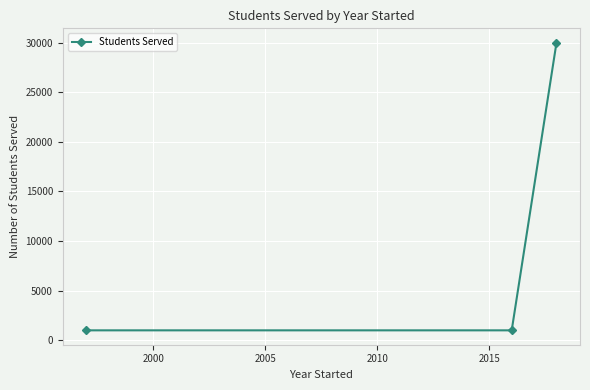

Does the chart have visible grid lines?

Yes